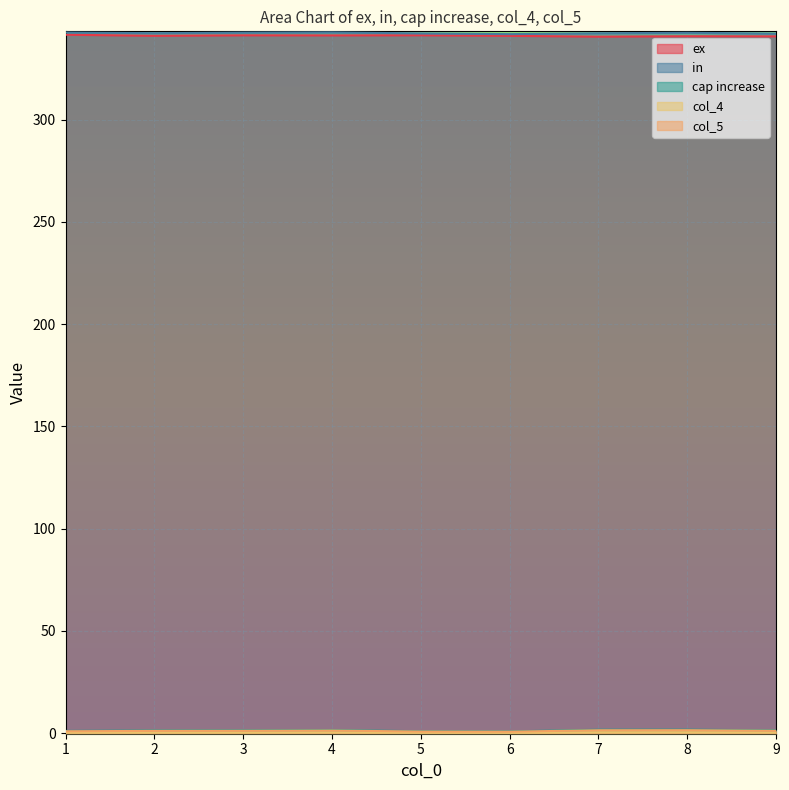

Where is the first local minimum for col_5?

6